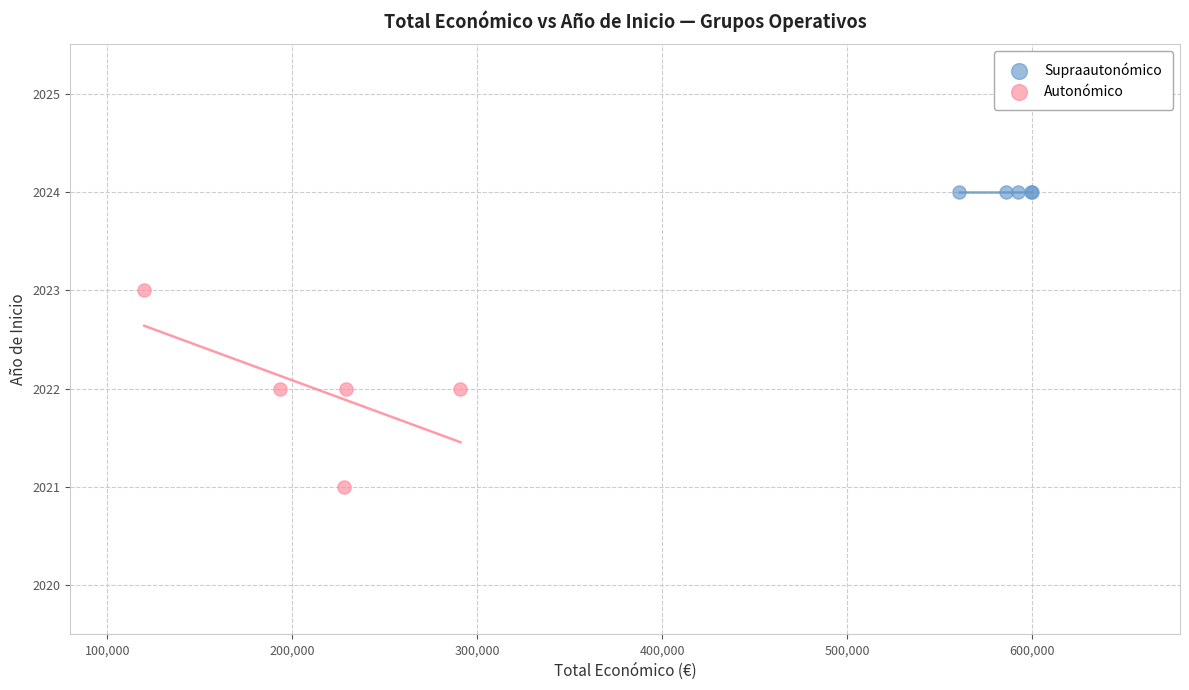

What are all the series names shown in the legend?

Supraautonómico, Autonómico